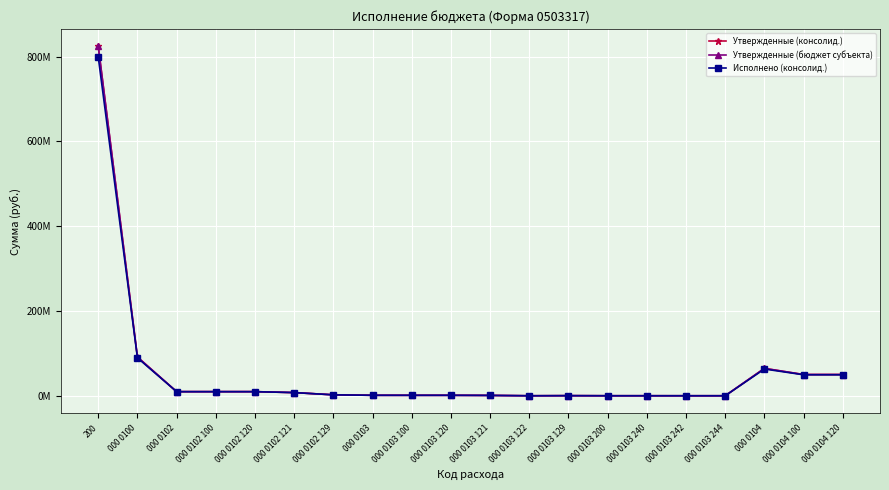

Which series has the widest spread of values?

Утвержденные (консолид.)